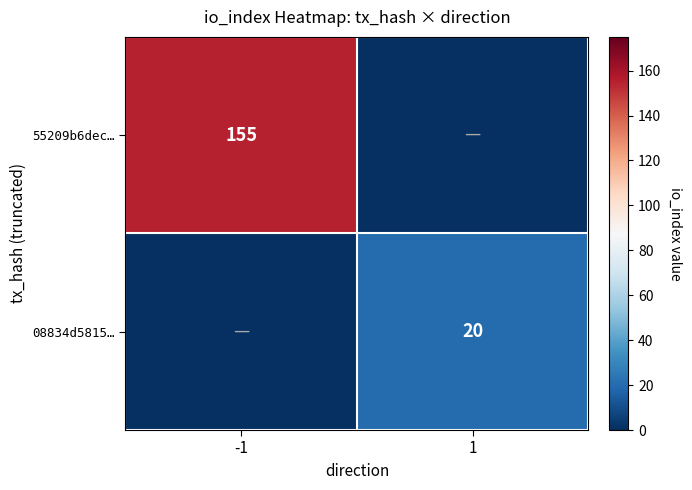

The 08834d5815… series shows 20 at 1. True or false?

True